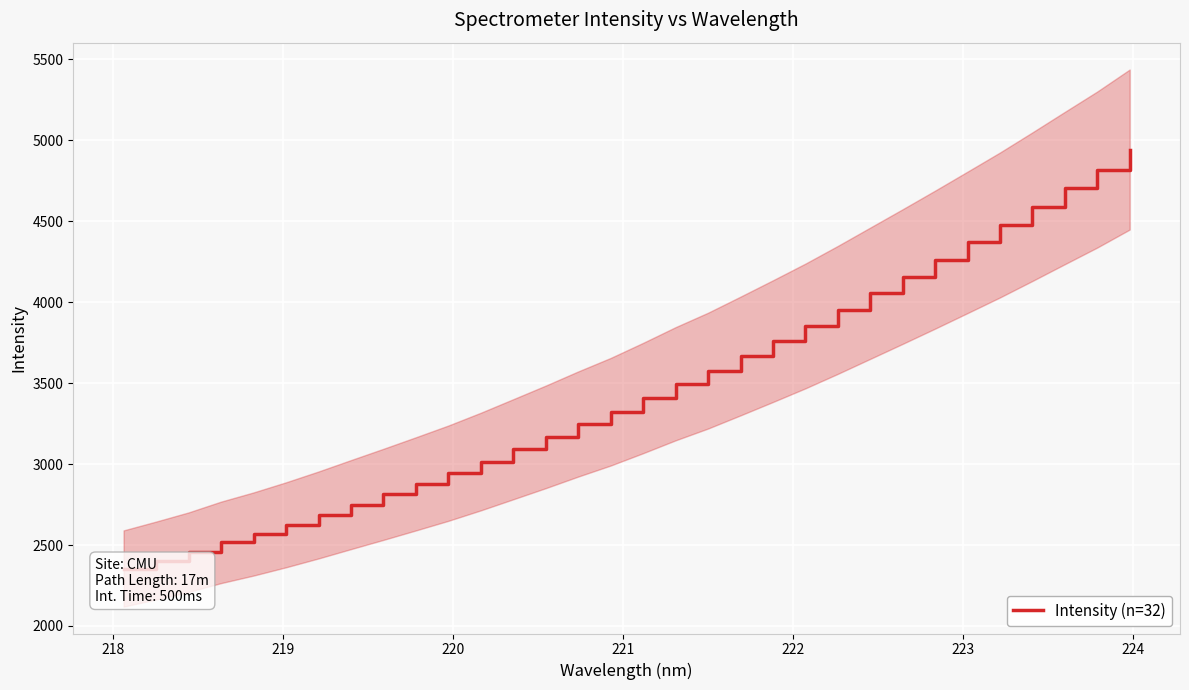

What is the average value?

3466.8